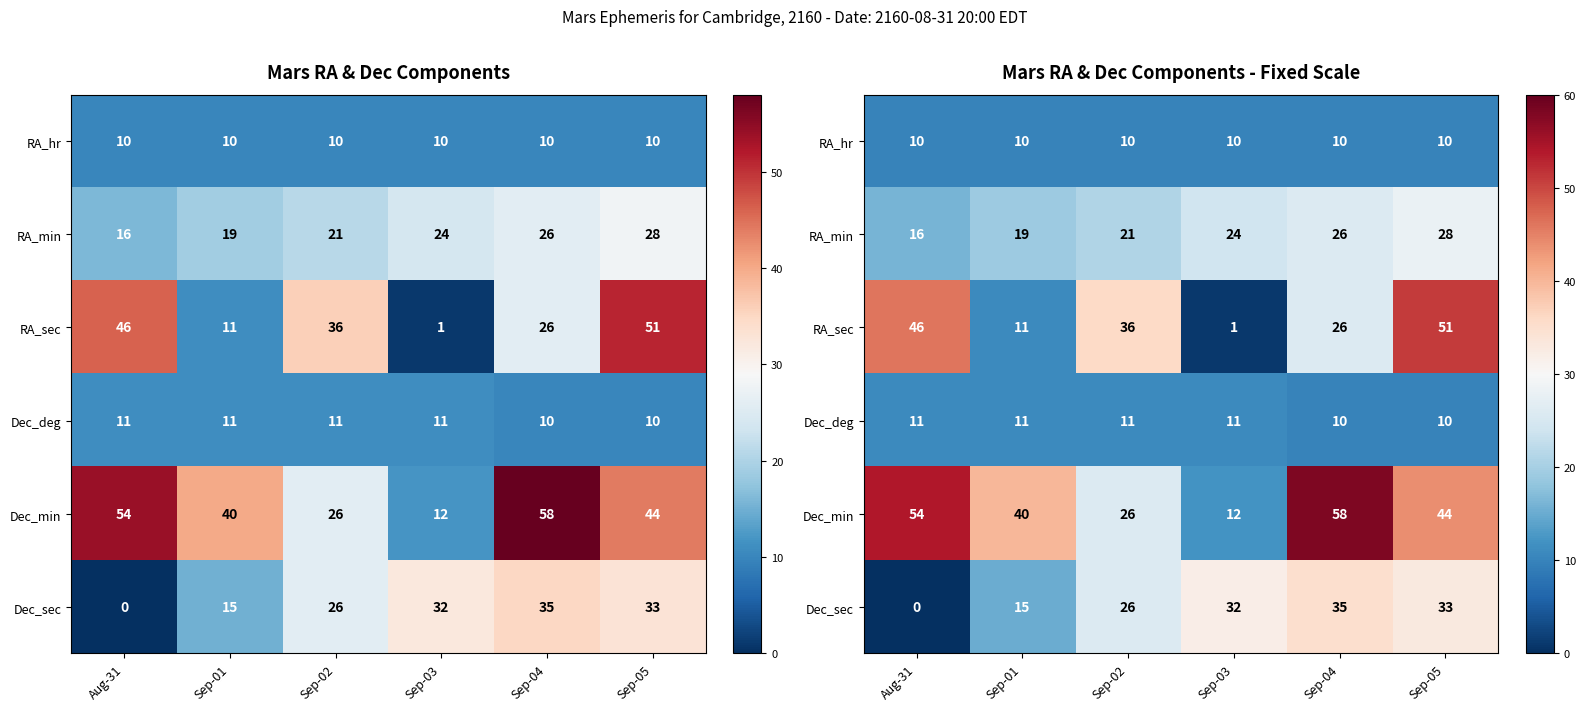

At which label does Dec_sec reach its peak?

Sep-04